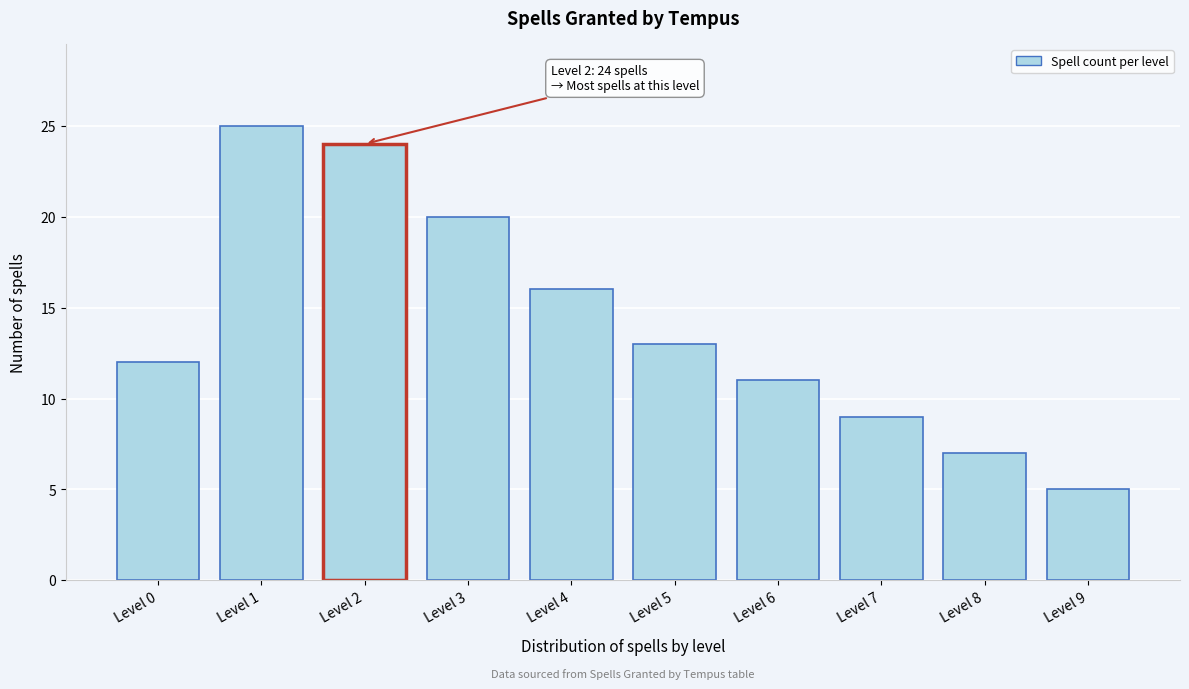

Reading left to right, what are all the values shown in this chart?

12	25	24	20	16	13	11	9	7	5